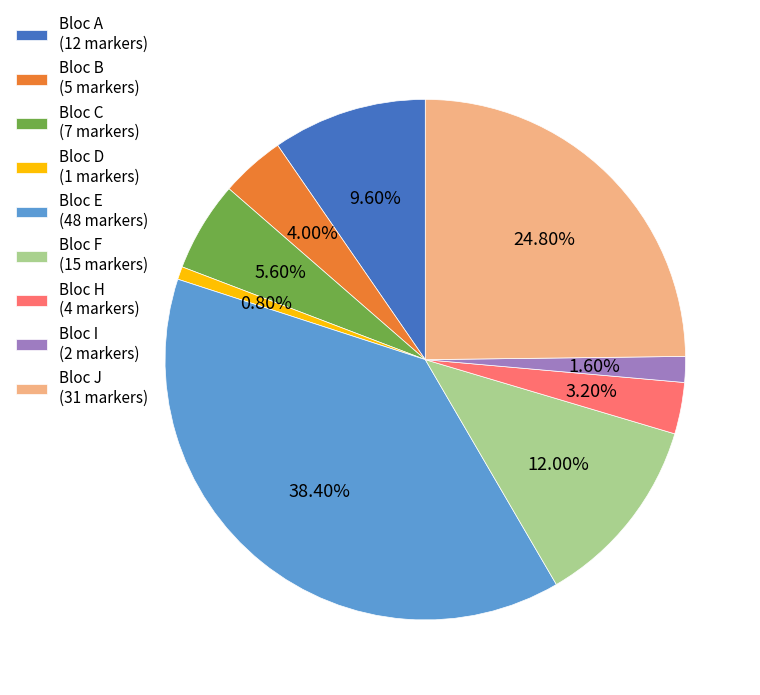

Does Bloc H account for over 50% of the chart?

No